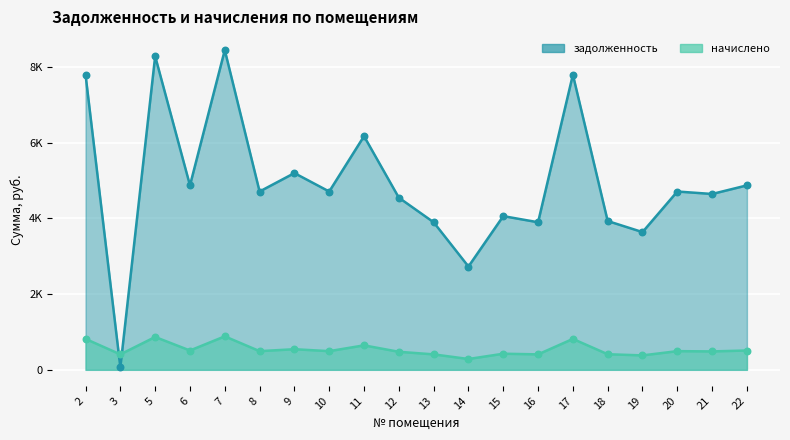

Which series has the largest total across all categories?

задолженность